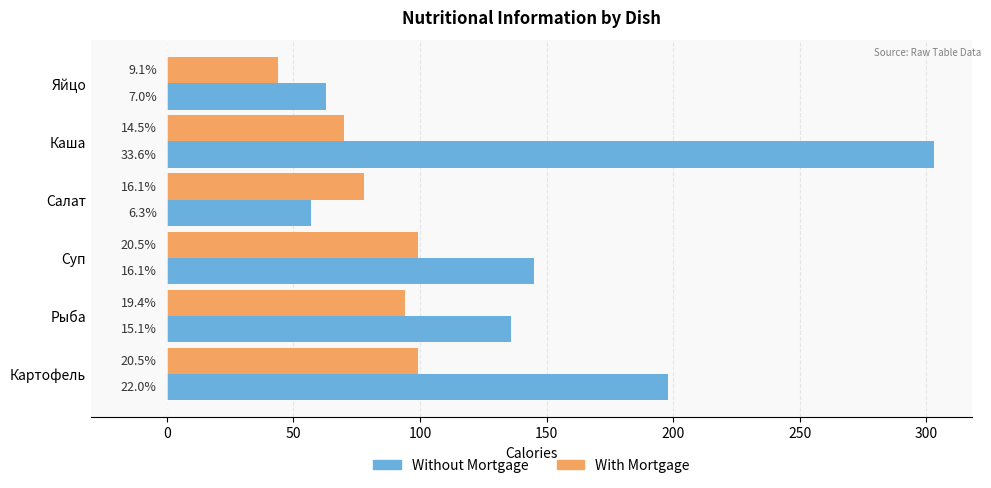

What is the minimum value for With Mortgage?

44